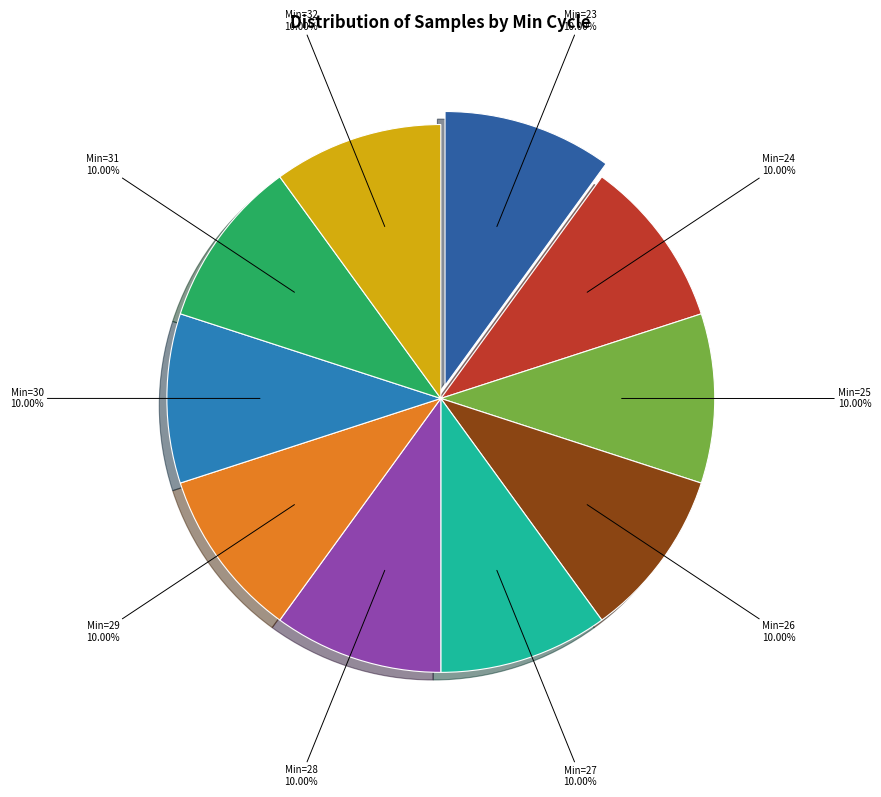

Is there any slice that represents more than half of the pie?

No